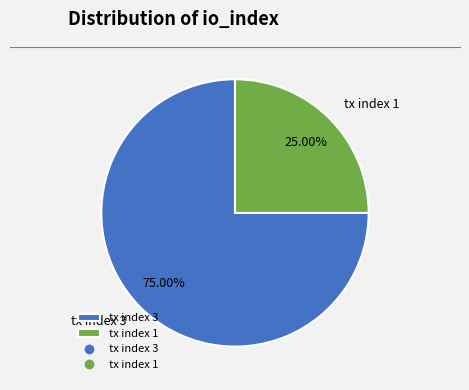

What is the ratio of the value at tx index 3 to the value at tx index 1?

3.0